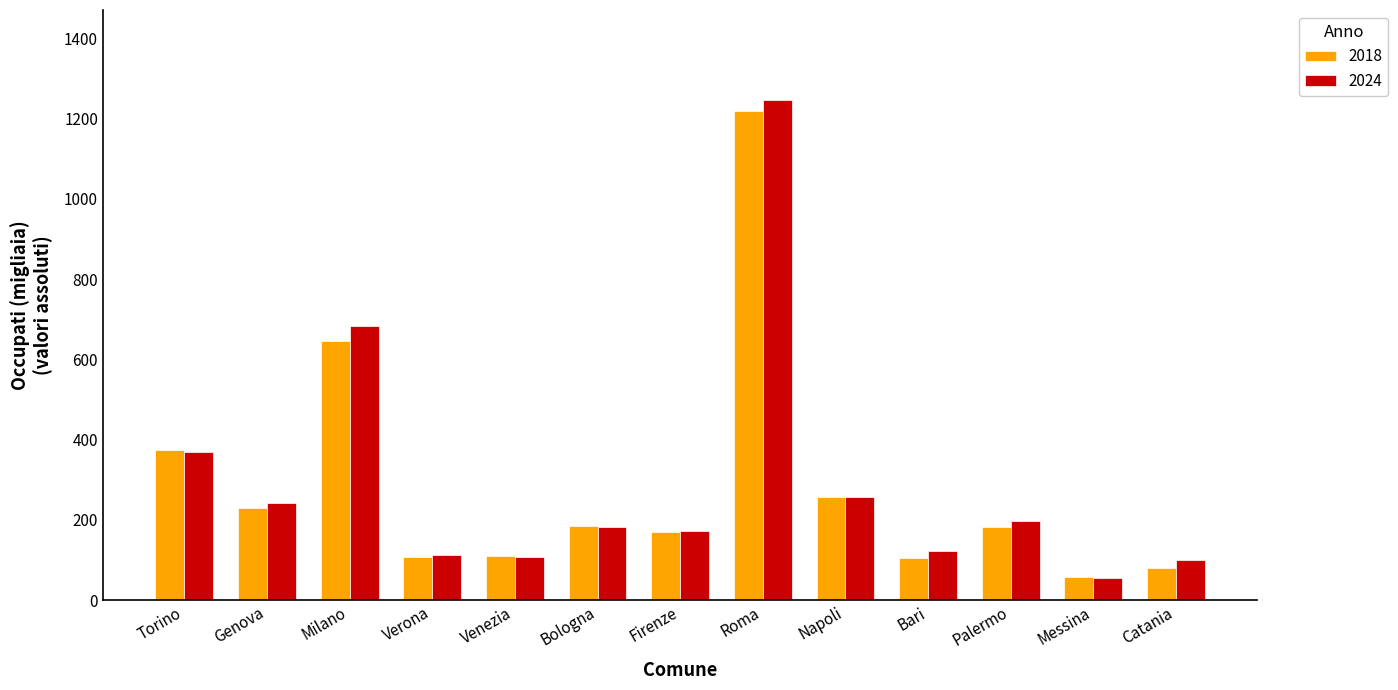

The 2024 series shows 337.2 at Napoli. True or false?

False